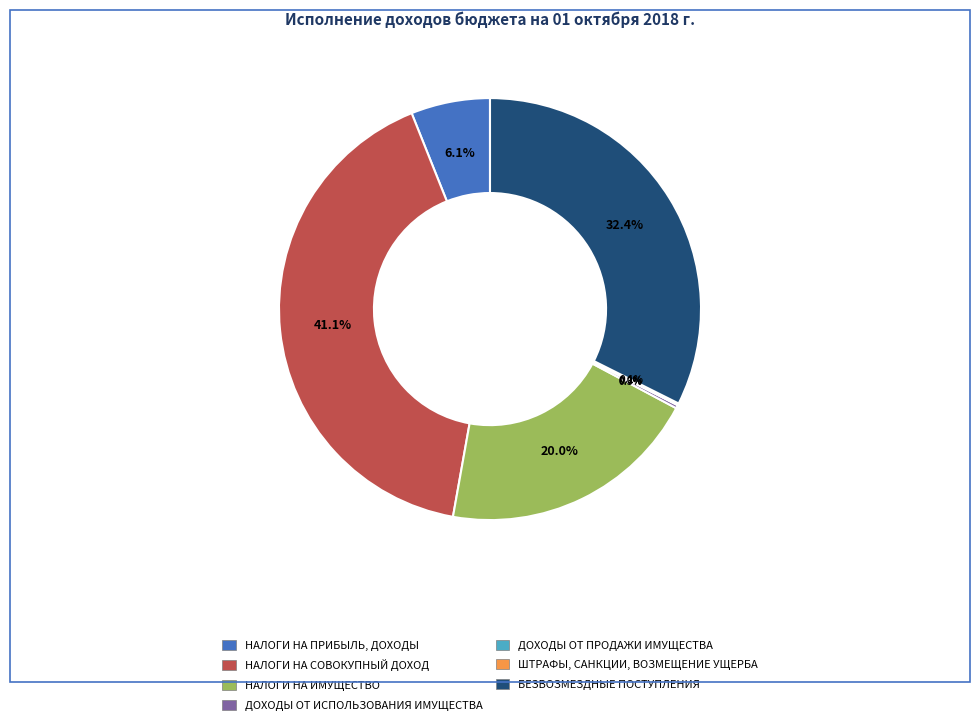

What is the ratio of the value at БЕЗВОЗМЕЗДНЫЕ ПОСТУПЛЕНИЯ to the value at НАЛОГИ НА СОВОКУПНЫЙ ДОХОД?

0.8